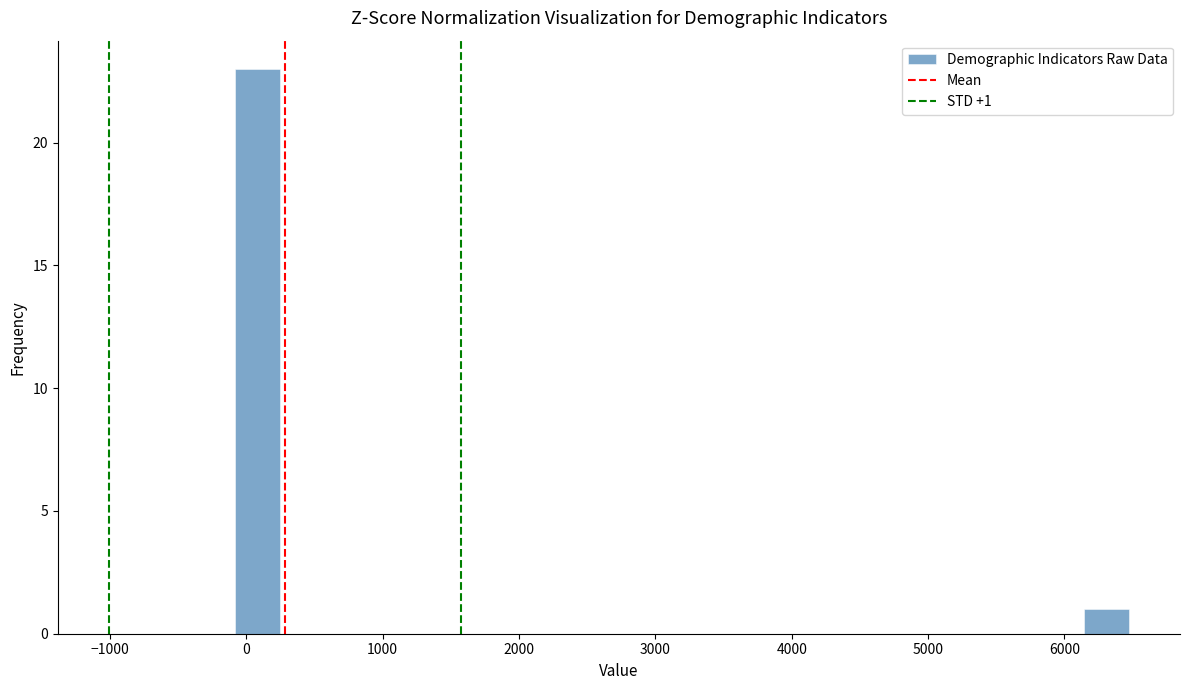

Around what value on the x-axis is the tallest bar? Give the approximate position of its centre, as read against the axis.

100